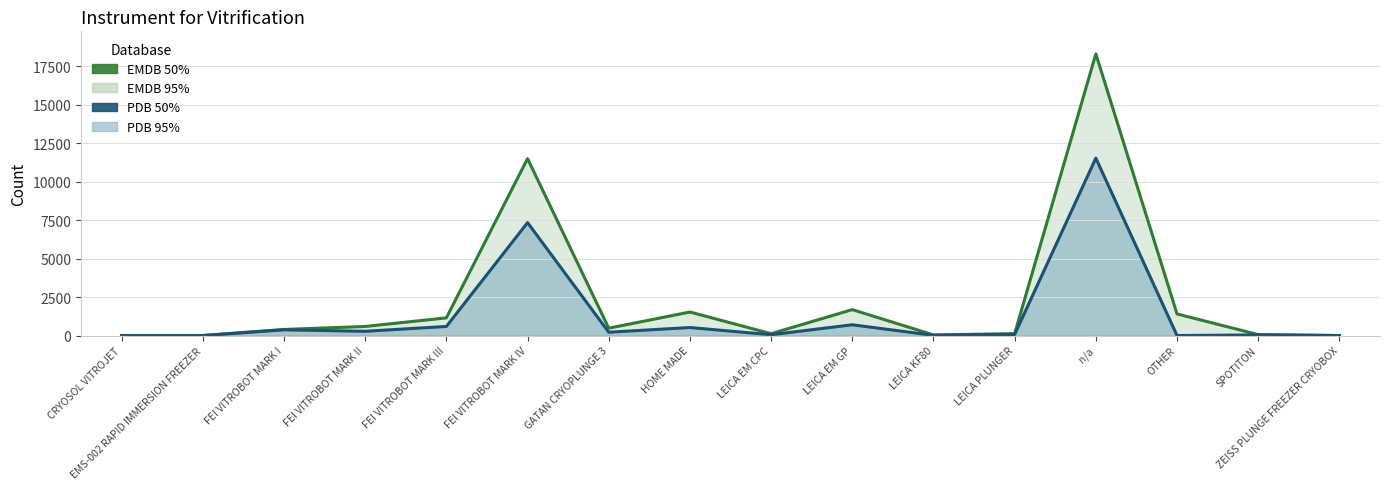

In EMDB, how many points are higher than both neighbors (excluding endpoints)?

4